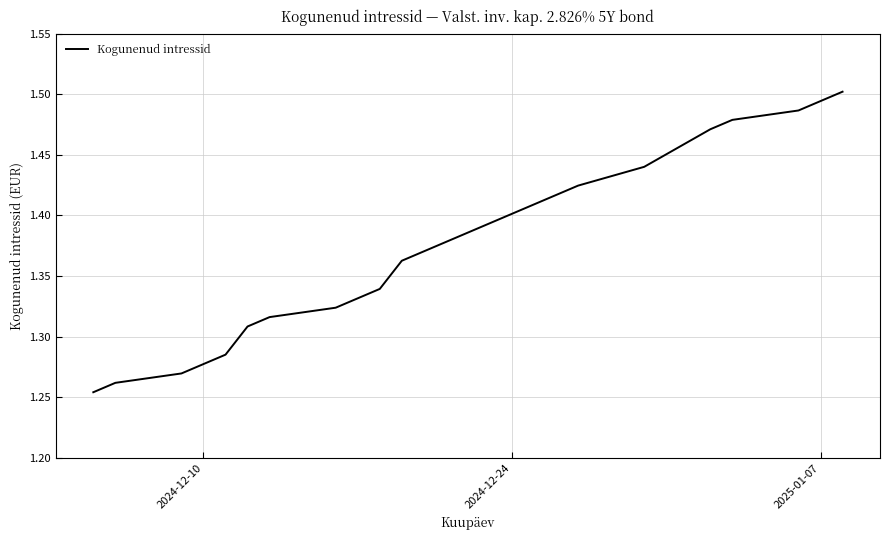

How many lines are shown in the chart?

1